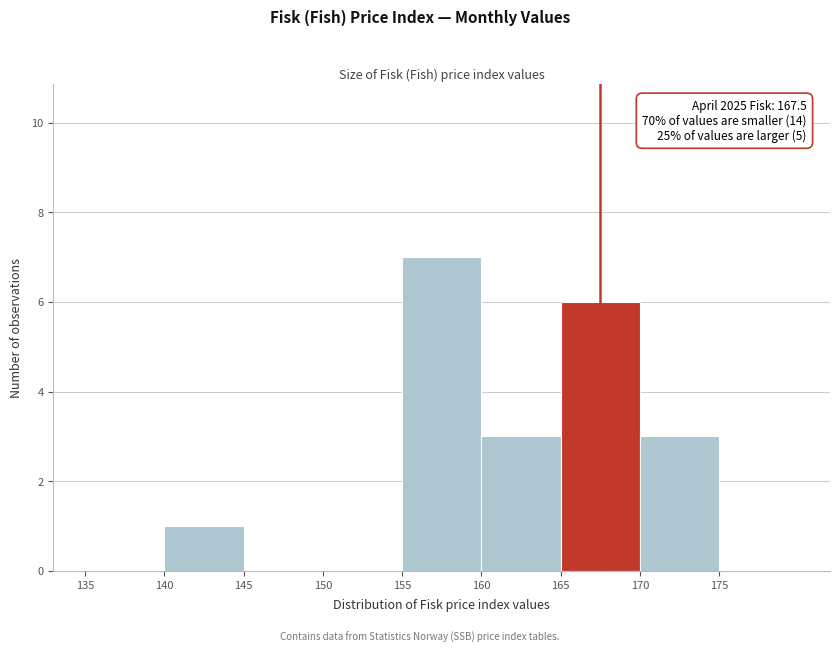

Over which range of the x-axis is the bar tallest?

155 to 160